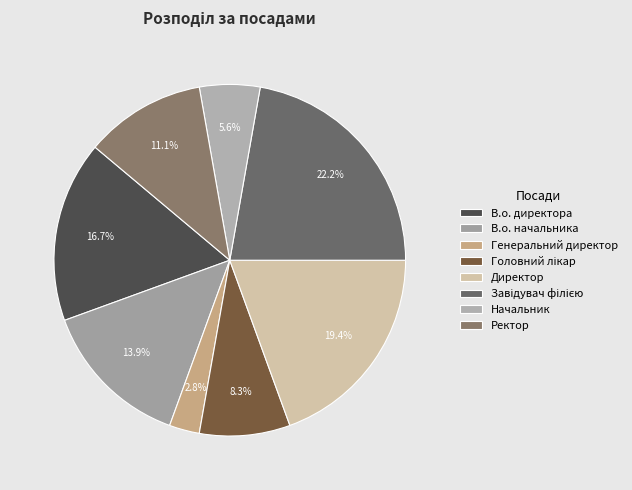

To the nearest percent, what is the difference between the Директор and Ректор slice percentages?

8%